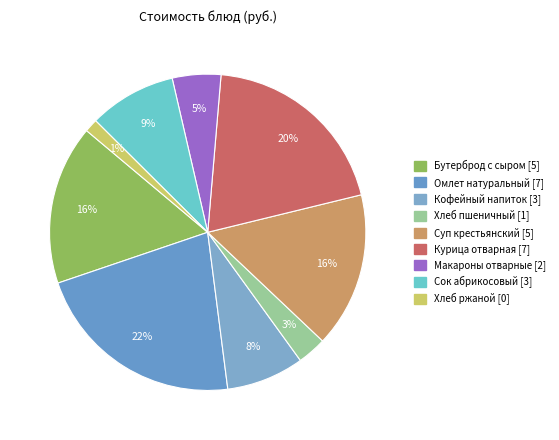

Does Суп крестьянский account for over 50% of the chart?

No